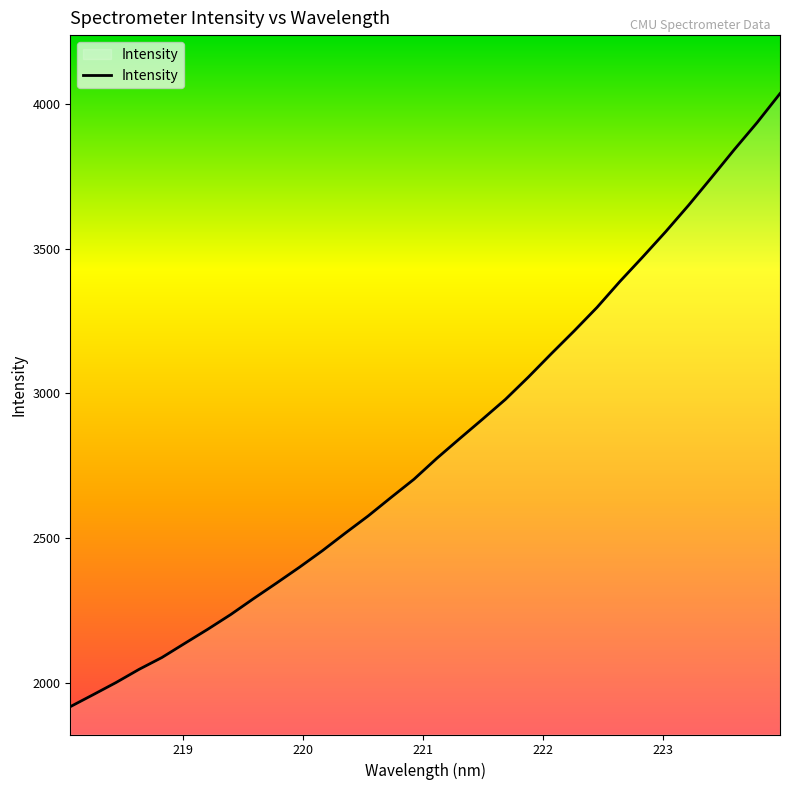

What is the greatest value displayed?

4034.8